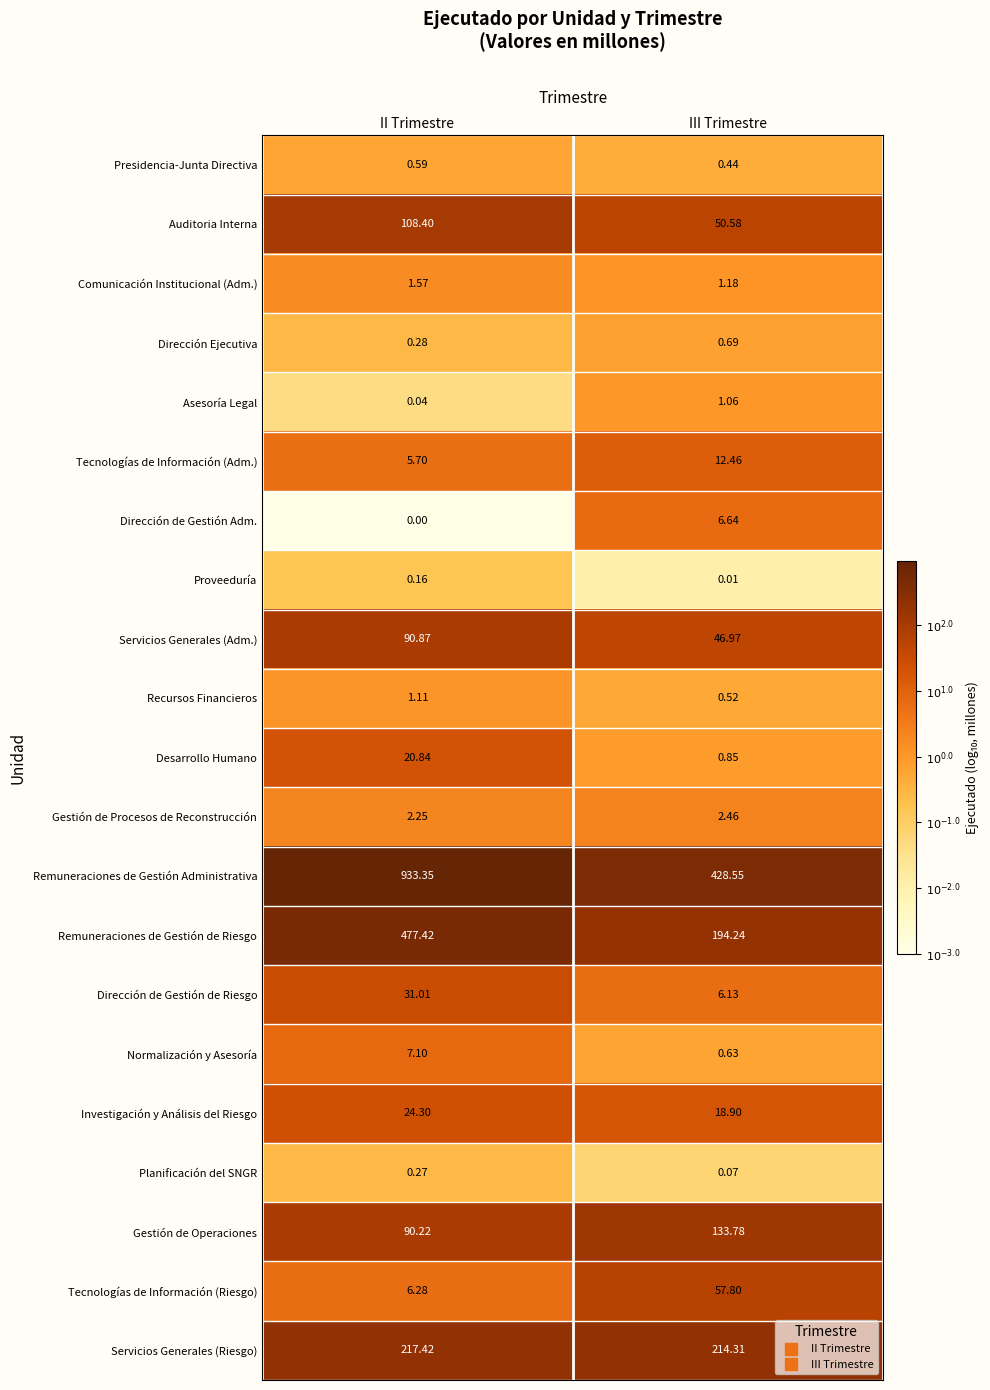

At which category is the sum across all series the highest?

II Trimestre